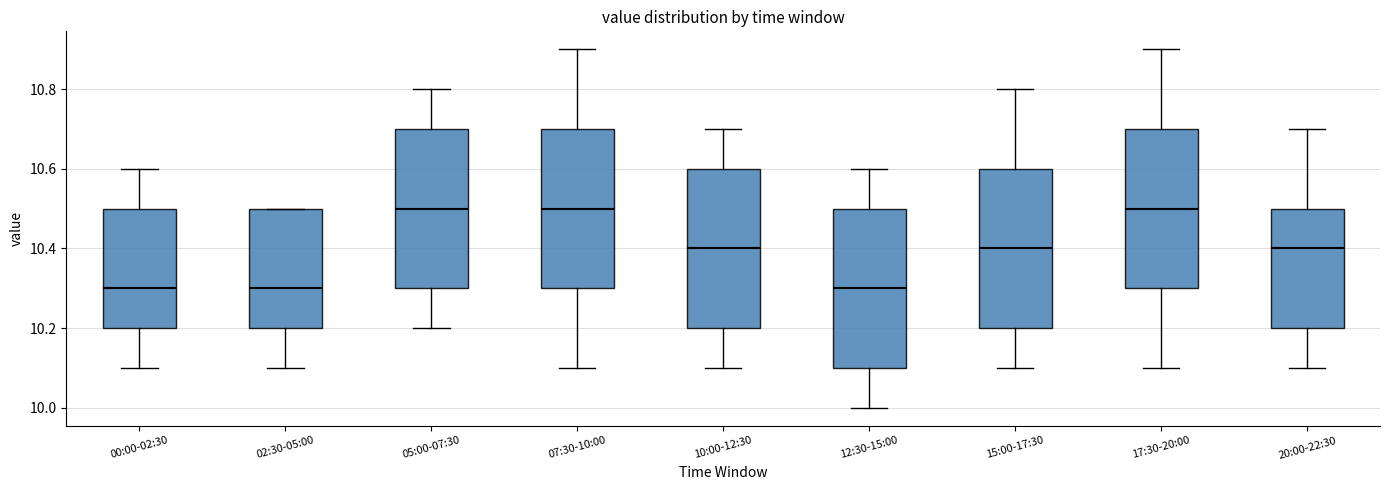

Where does the upper whisker of the box for 12:30-15:00 end on the y-axis? The values are not printed on the chart, so give them approximately, as read against the axis.

10.6